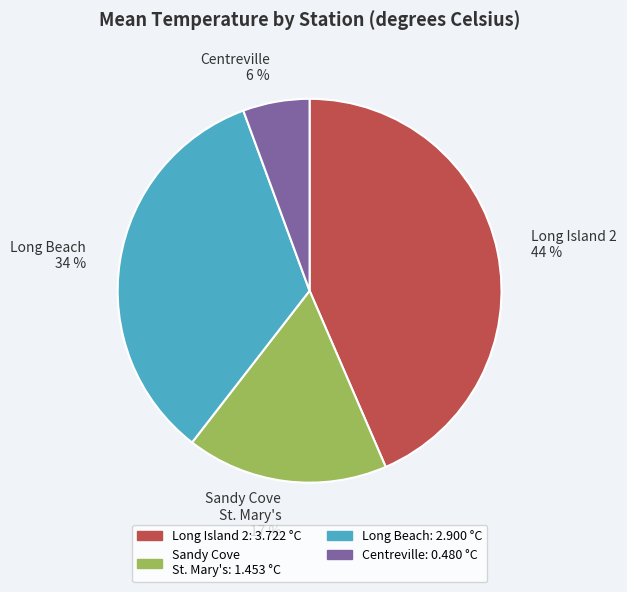

Which has a higher value, Long Island 2 or Long Beach?

Long Island 2